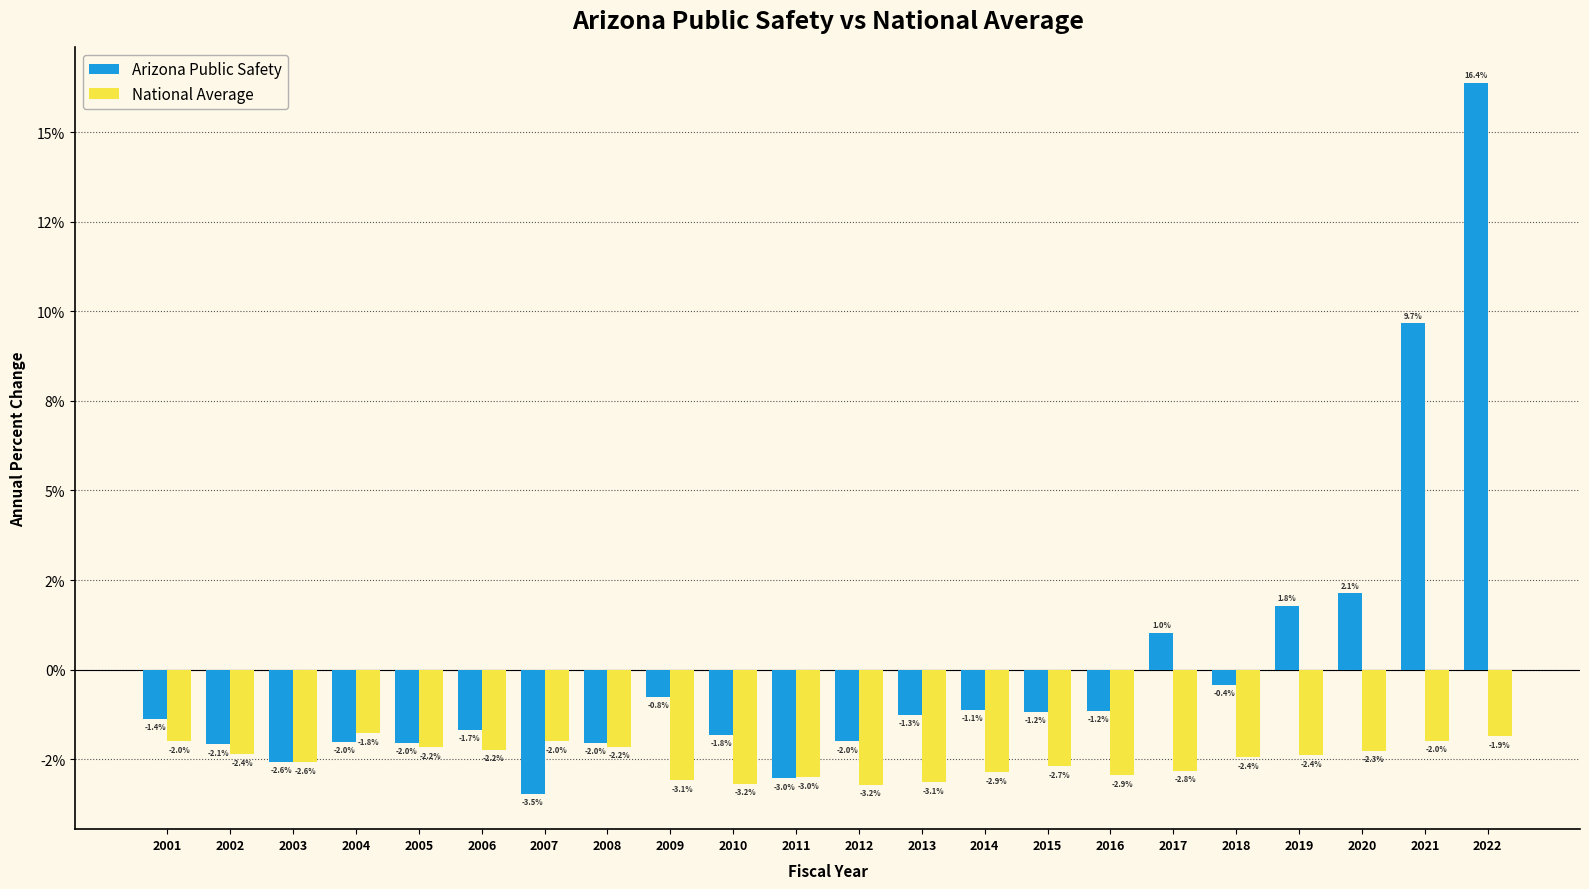

Reading left to right, transcribe all the data shown in this chart.

Arizona Public Safety: 2001=-1.4	2002=-2.1	2003=-2.6	2004=-2.0	2005=-2.0	2006=-1.7	2007=-3.5	2008=-2.0	2009=-0.8	2010=-1.8	2011=-3.0	2012=-2.0	2013=-1.3	2014=-1.1	2015=-1.2	2016=-1.2	2017=1.0	2018=-0.4	2019=1.8	2020=2.1	2021=9.7	2022=16.4
National Average: 2001=-2.0	2002=-2.4	2003=-2.6	2004=-1.8	2005=-2.2	2006=-2.2	2007=-2.0	2008=-2.2	2009=-3.1	2010=-3.2	2011=-3.0	2012=-3.2	2013=-3.1	2014=-2.9	2015=-2.7	2016=-2.9	2017=-2.8	2018=-2.4	2019=-2.4	2020=-2.3	2021=-2.0	2022=-1.9